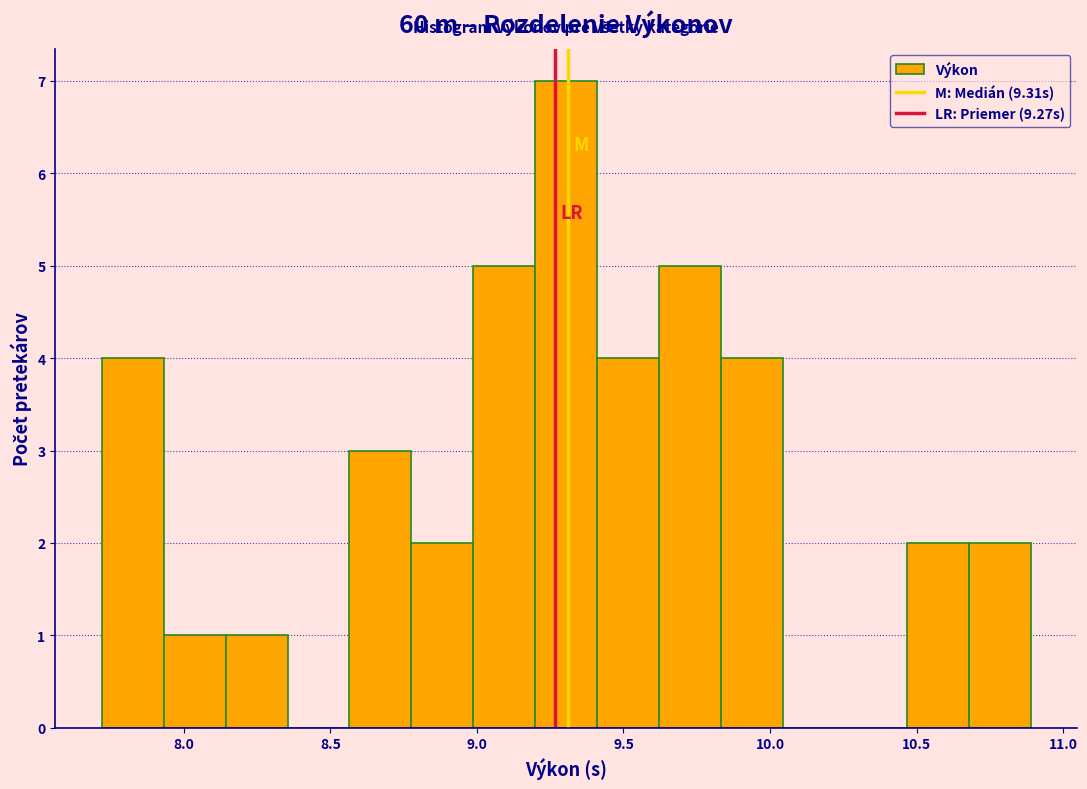

Over which range of the x-axis is the bar tallest?

9.20 to 9.40